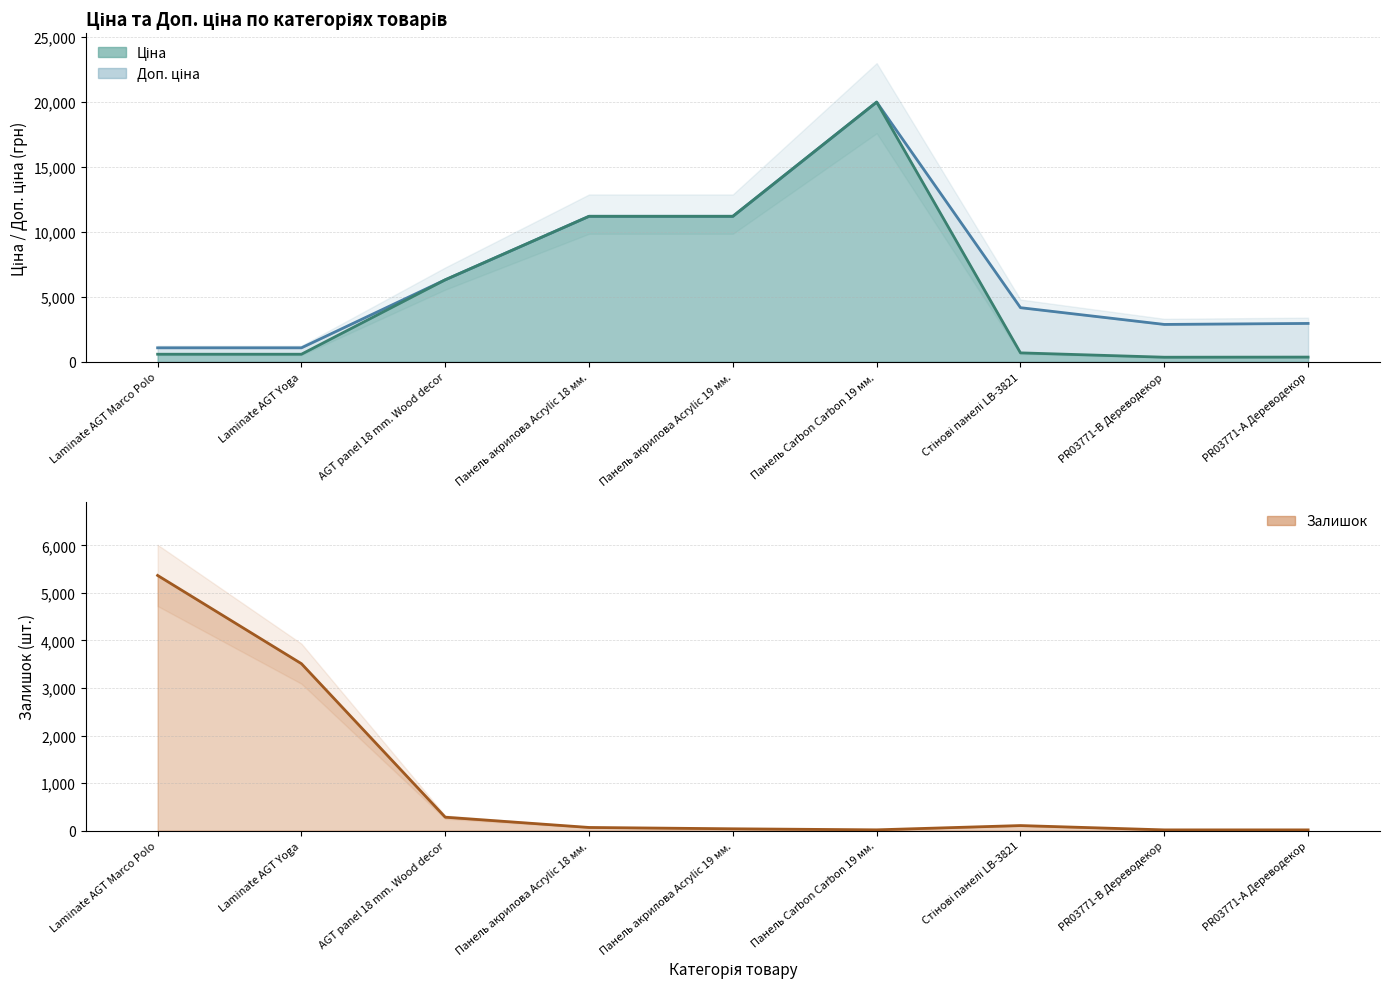

The Залишок series shows 9427.1 at Laminate AGT Marco Polo. True or false?

False